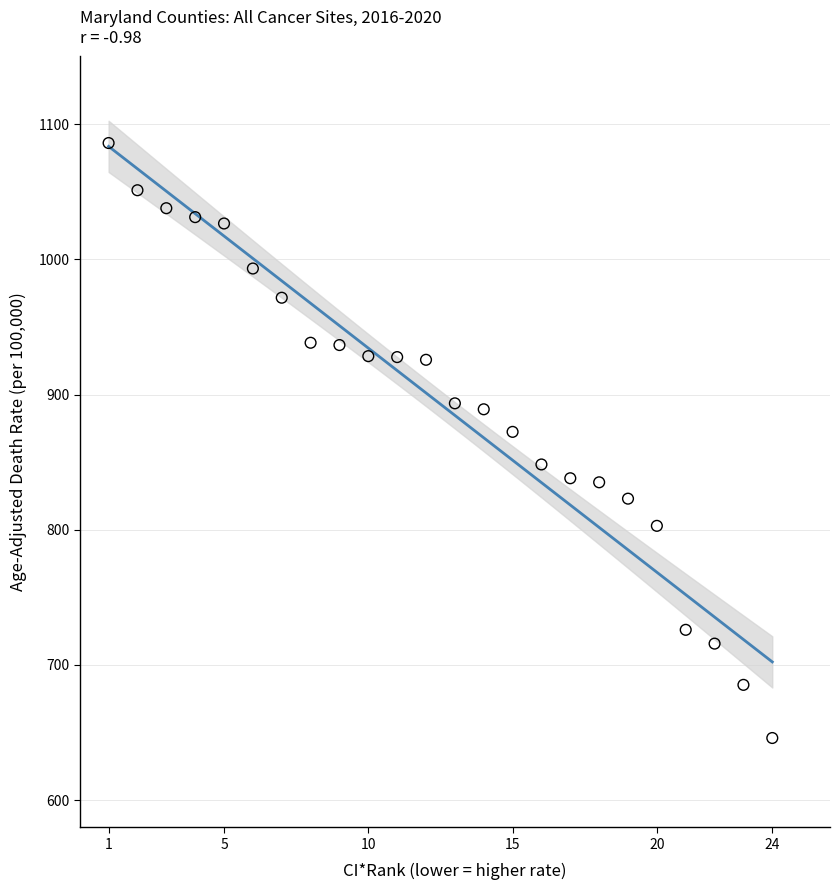

What Y value in the scatter plot is closest to 866?

872.4